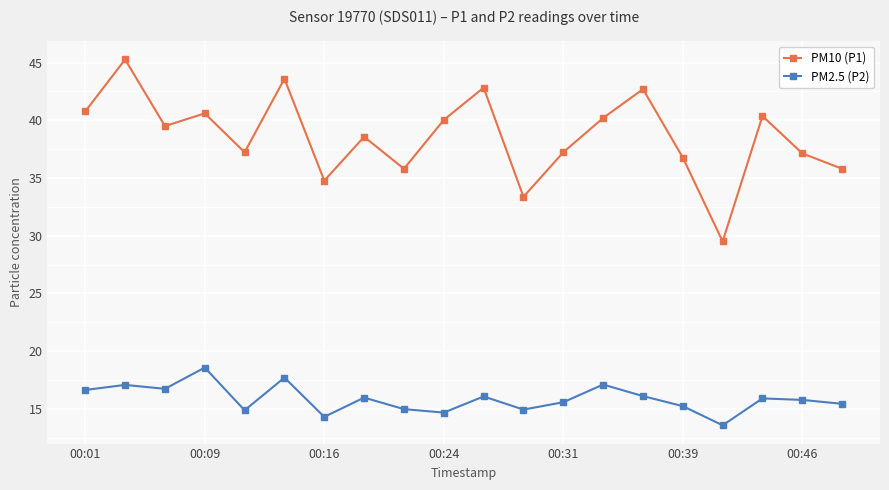

True or false: PM2.5 (P2) and PM10 (P1) intersect in this chart.

False